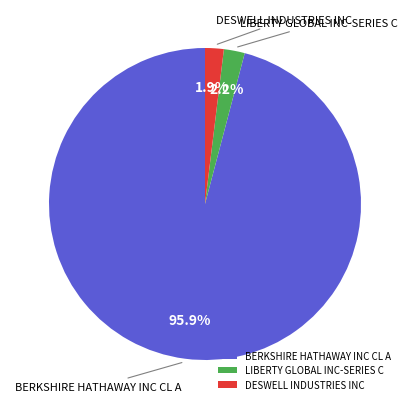

What is the largest slice in the pie chart?

BERKSHIRE HATHAWAY INC CL A